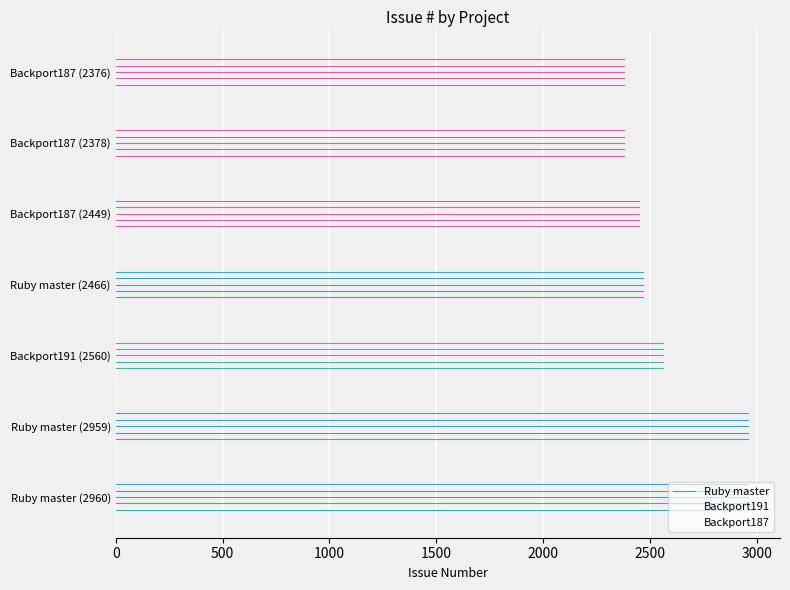

What is the average value of the Ruby master series?

2795